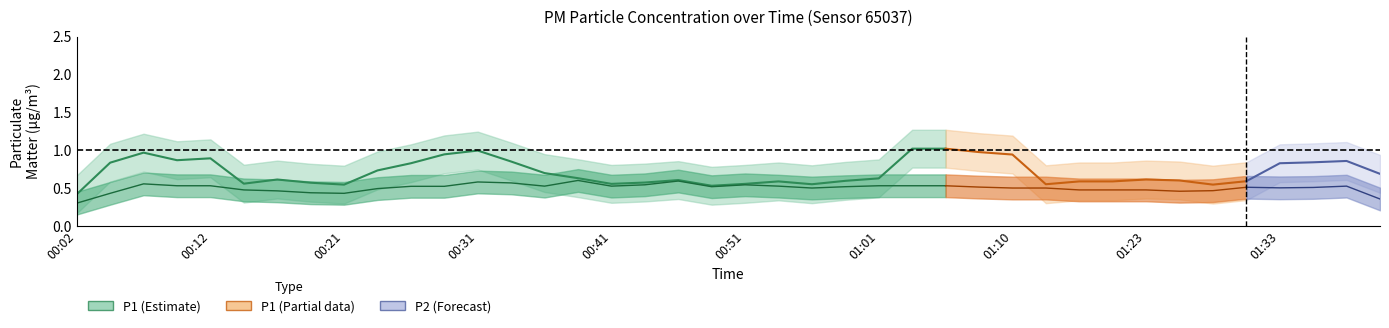

Which category has the highest value across all series?

01:06